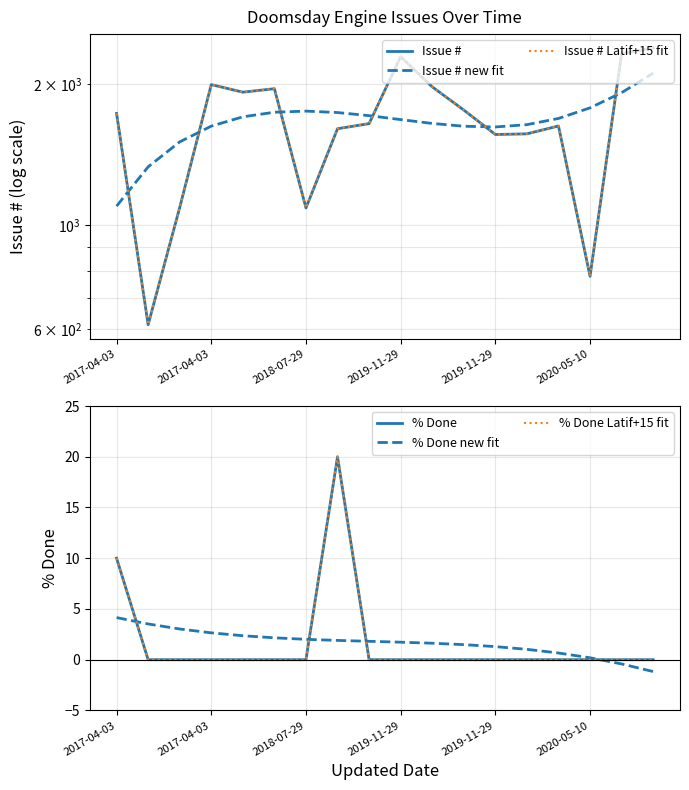

True or false: Issue # and % Done new fit intersect in this chart.

False